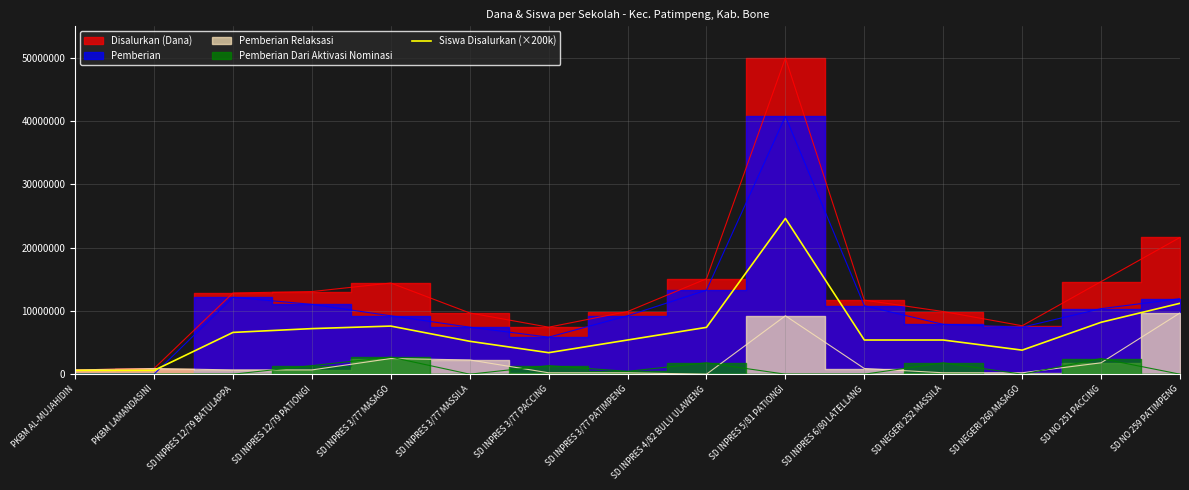

The chart shows a value of 3654231 at SD INPRES 4/82 BULU ULAWENG. True or false?

False